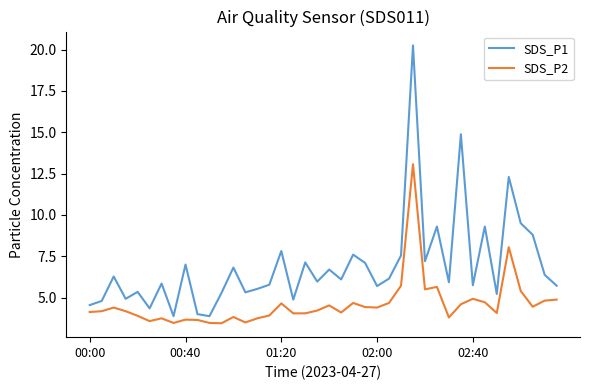

List the series in order of their overall mean, highest first.

SDS_P1, SDS_P2